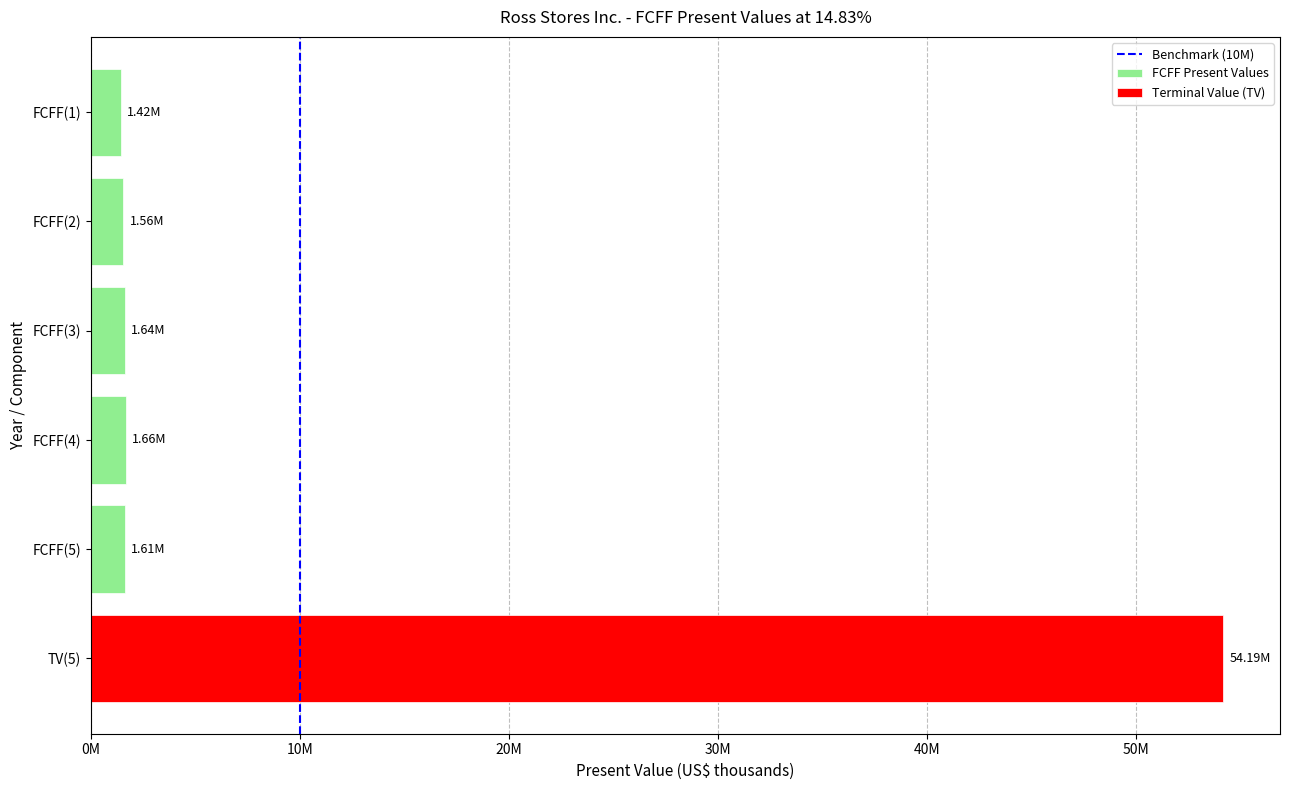

What is the change in value from 0M to 10M?

+1